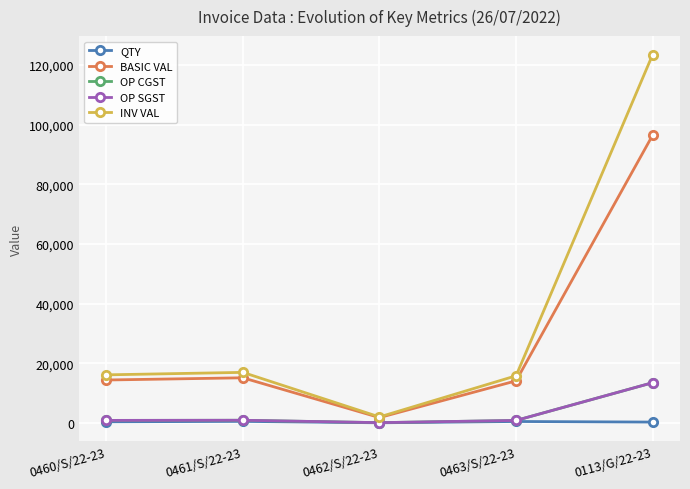

Is this an area chart (filled region under the line)?

No